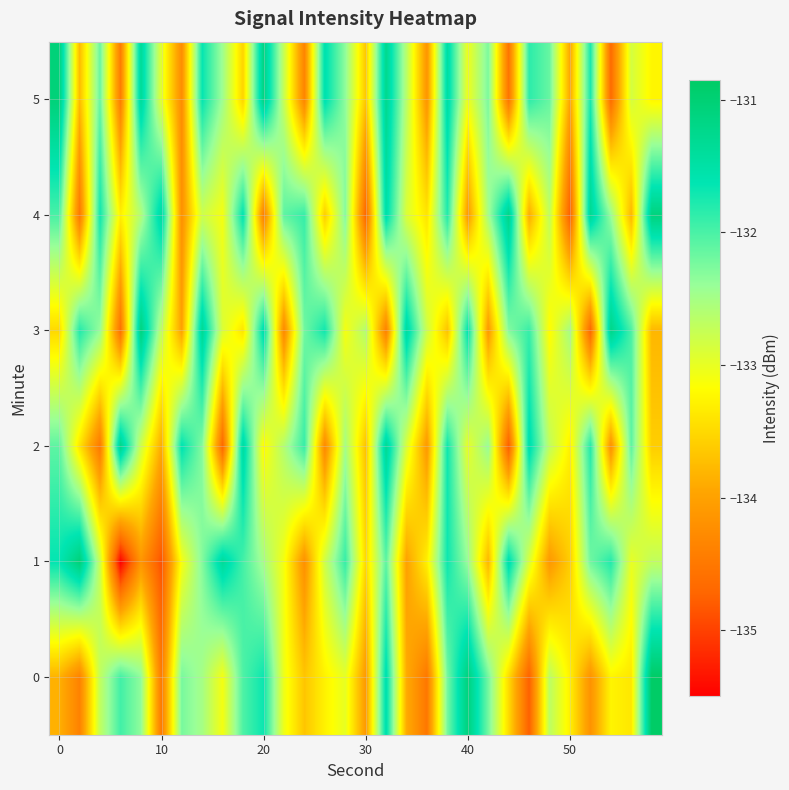

List the series in order of their peak value, highest first.

0, 1, 5, 3, 4, 2